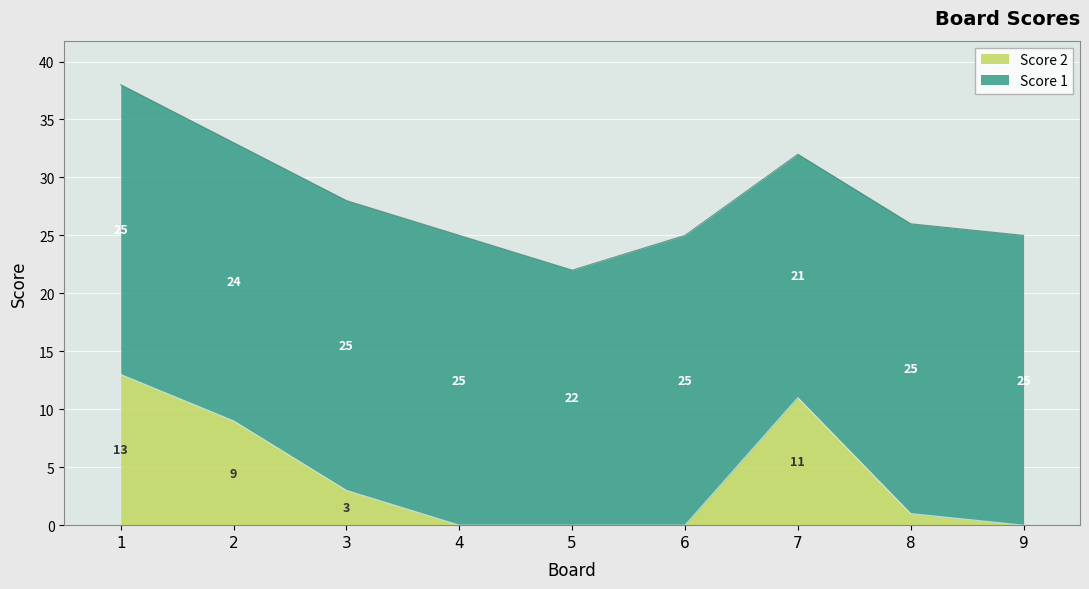

Rank the categories by value from lowest to highest.

4, 5, 6, 9, 8, 3, 2, 7, 1